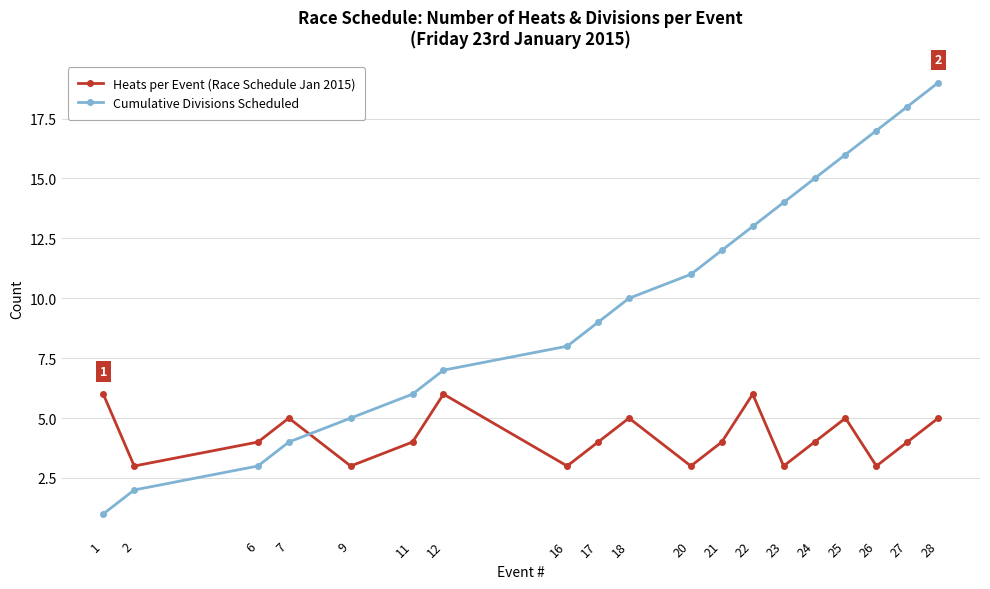

What is the sum of the Heats per Event (Race Schedule Jan 2015) values at 20 and 23?

6